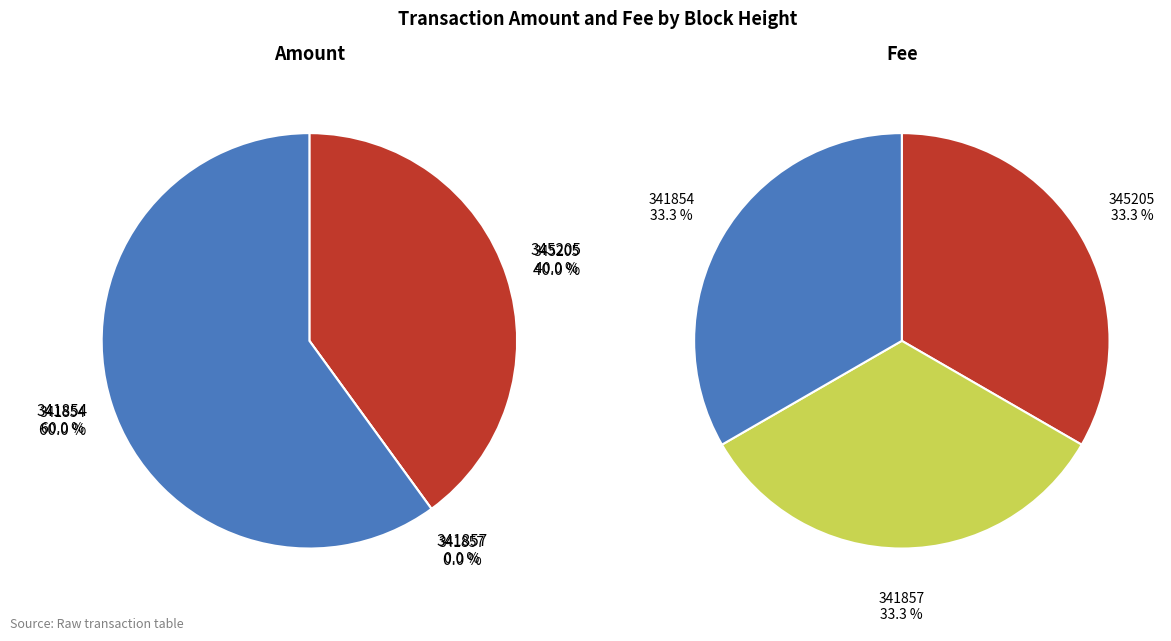

To the nearest percent, what is the difference between the largest and smallest slice percentages?

60%